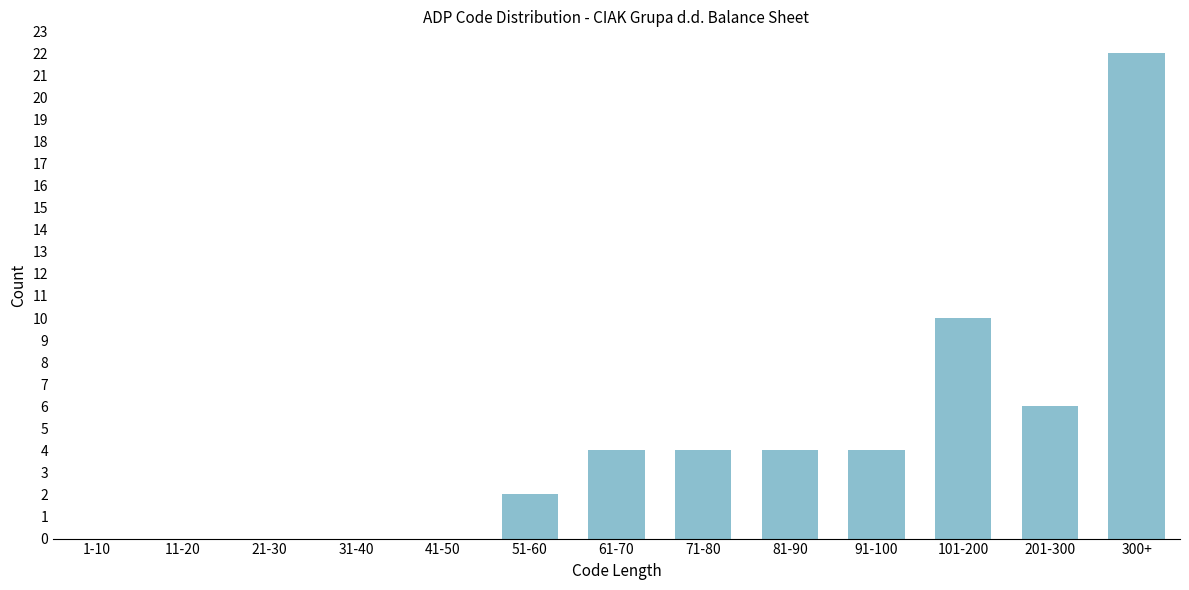

Reading left to right, transcribe all the data shown in this chart.

1-10=0	11-20=0	21-30=0	31-40=0	41-50=0	51-60=2	61-70=4	71-80=4	81-90=4	91-100=4	101-200=10	201-300=6	300+=22